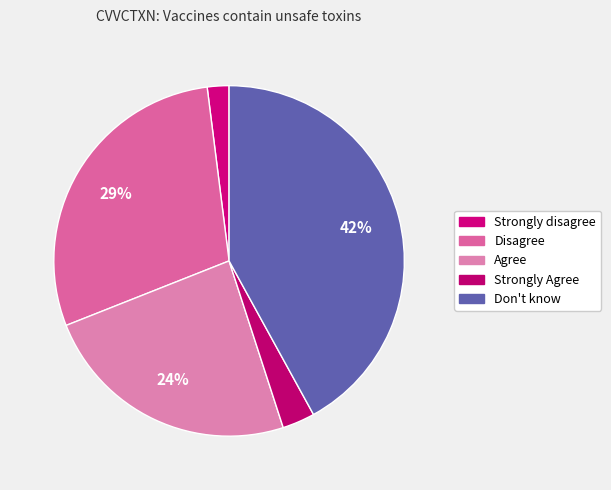

Does Don't know account for over 50% of the chart?

No